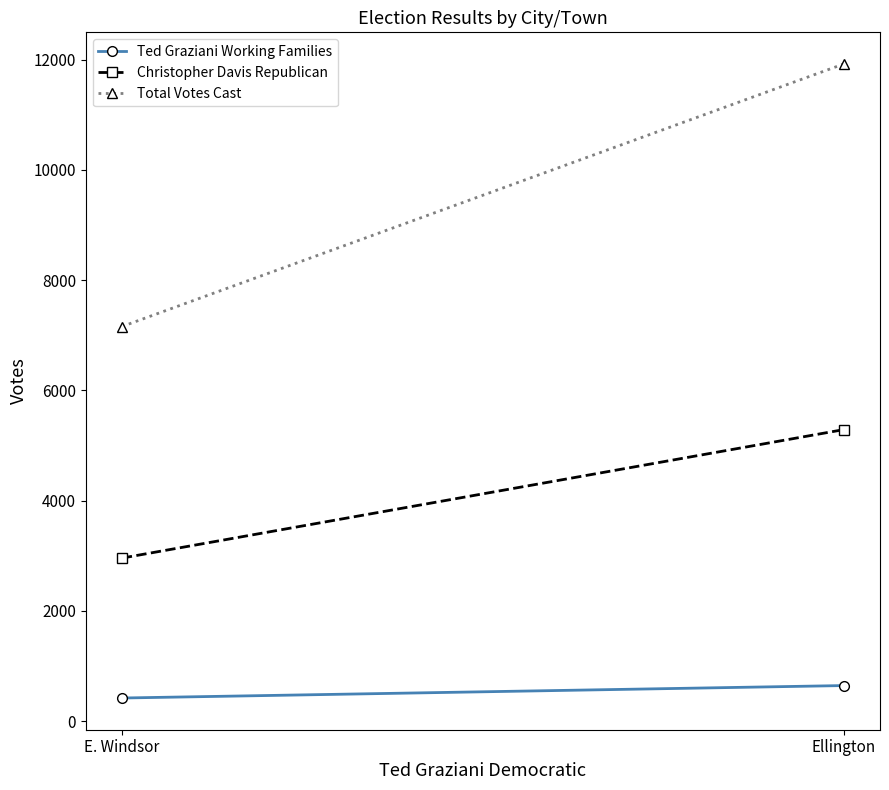

Rank the series at Ellington from lowest to highest value.

Ted Graziani Working Families, Christopher Davis Republican, Total Votes Cast